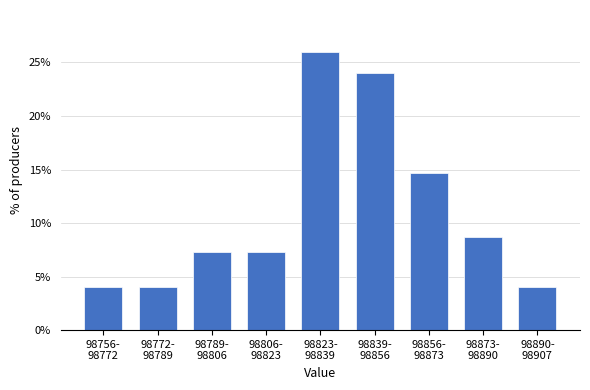

Reading left to right, list all the values displayed in this chart.

4.0	4.0	7.3	7.3	26.0	24.0	14.7	8.7	4.0